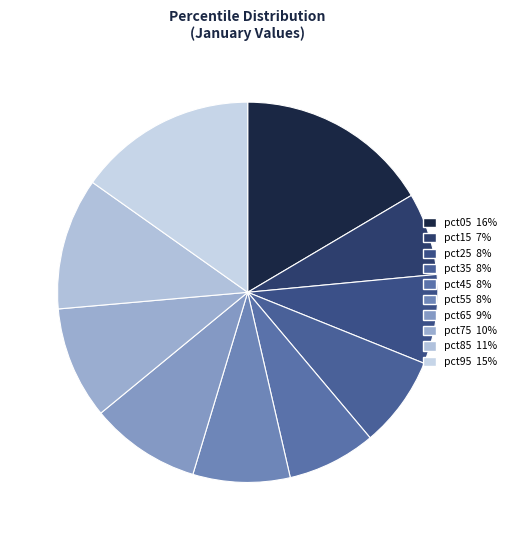

Which category has the smallest portion of the pie?

pct15